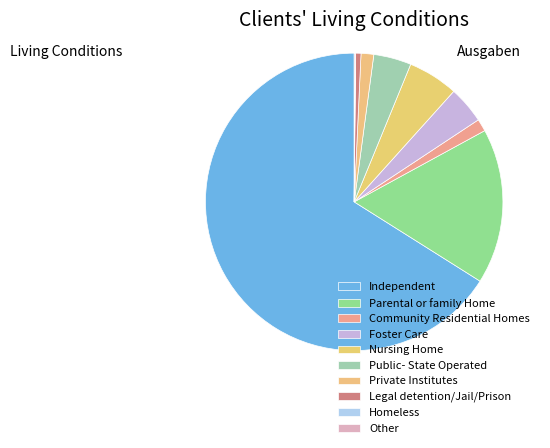

Which slice is the largest?

Independent